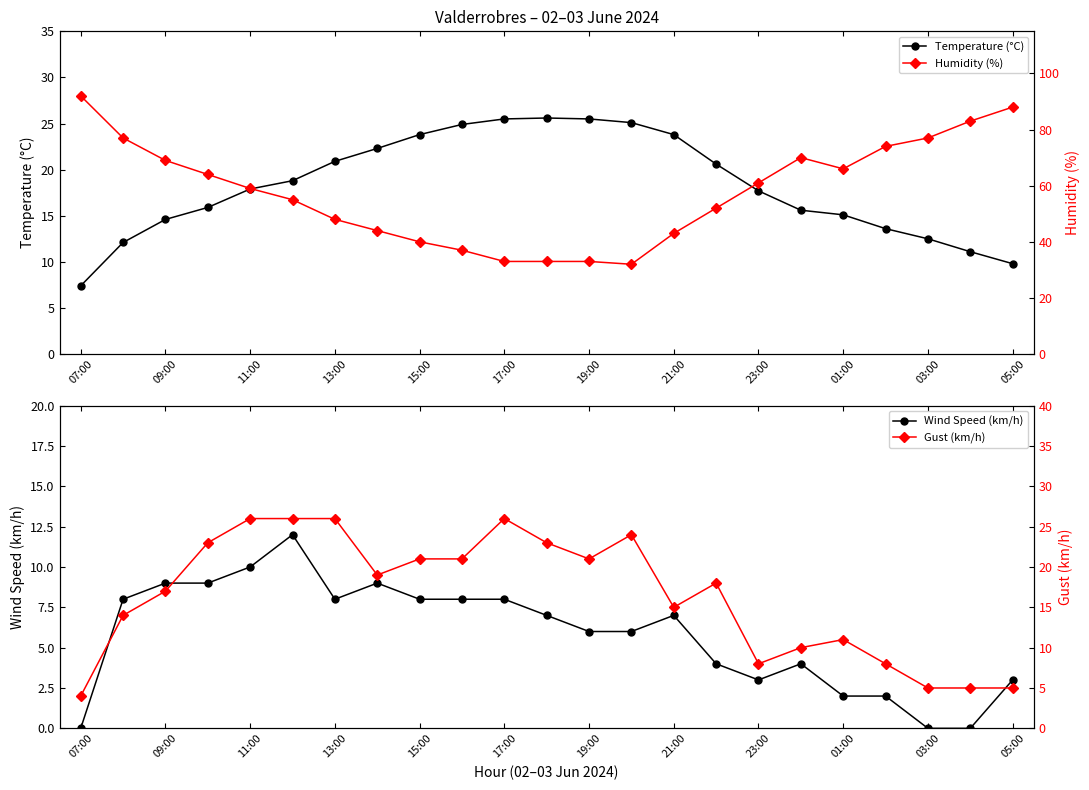

Does the chart display data point markers on the line(s)?

Yes